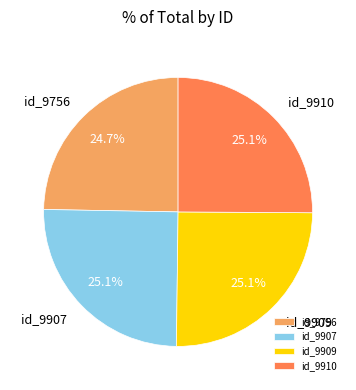

To the nearest percent, what portion does id_9756 represent?

25%